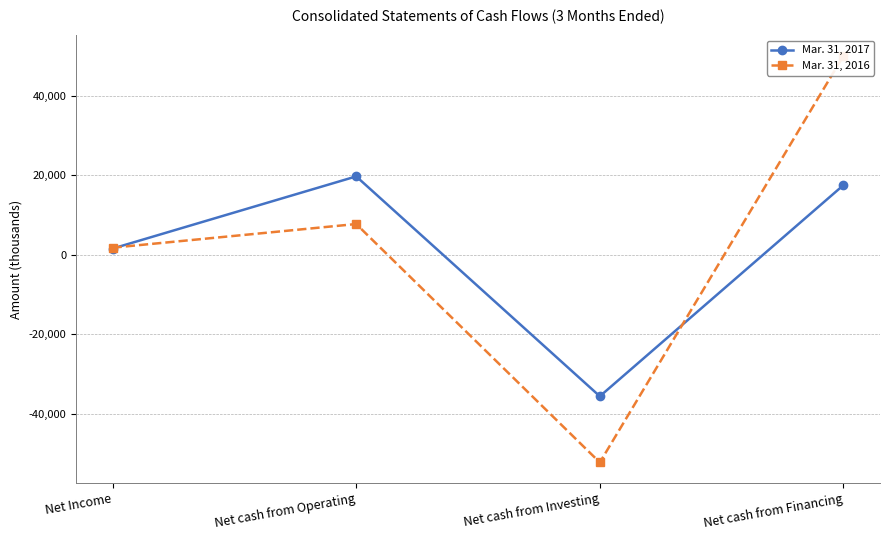

At which label does Mar. 31, 2016 reach its minimum?

Net cash from Investing